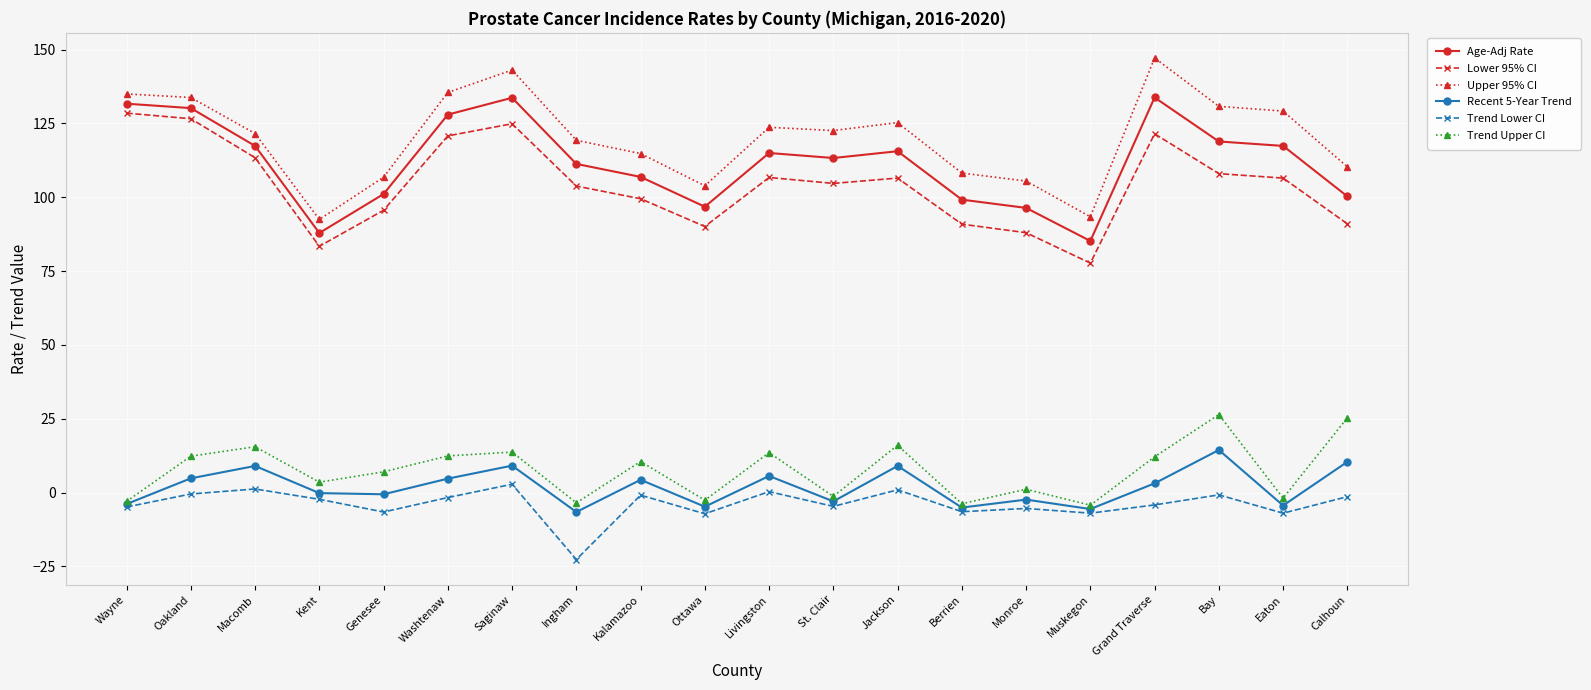

Is this an area chart (filled region under the line)?

No